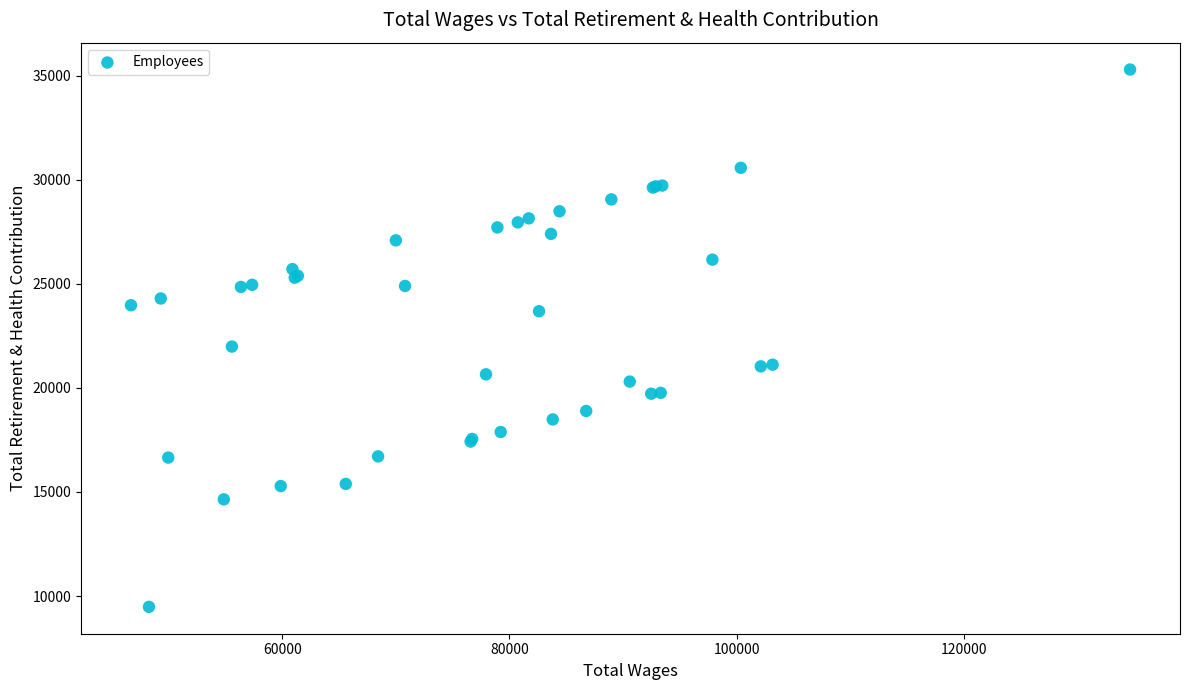

What Y value in the scatter plot is closest to 22390?

21988